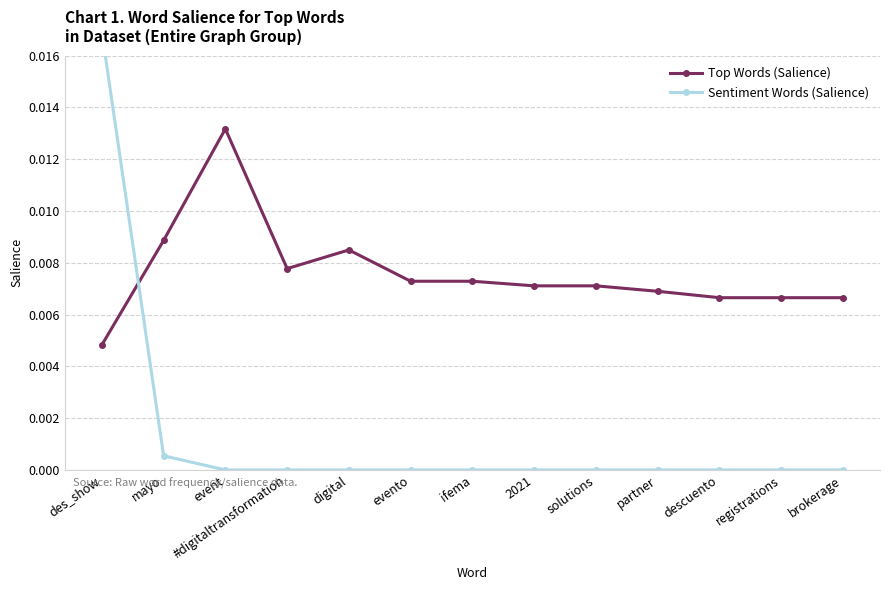

List the series in order of their peak value, highest first.

Sentiment Words (Salience), Top Words (Salience)